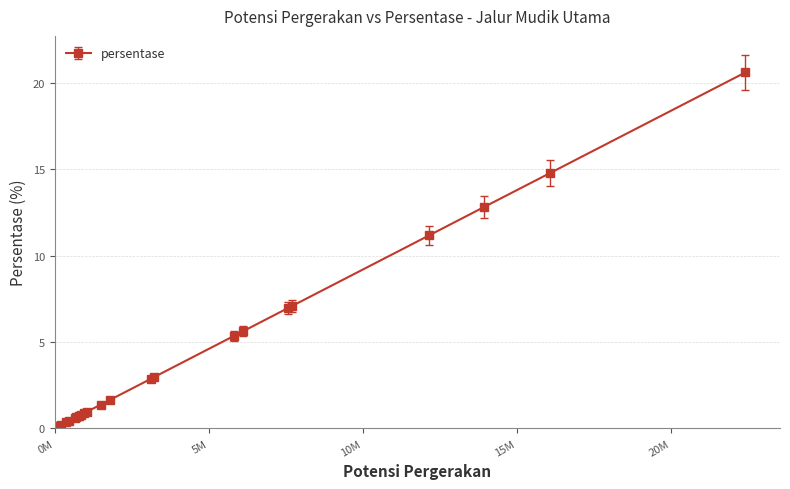

How many lines are shown in the chart?

1